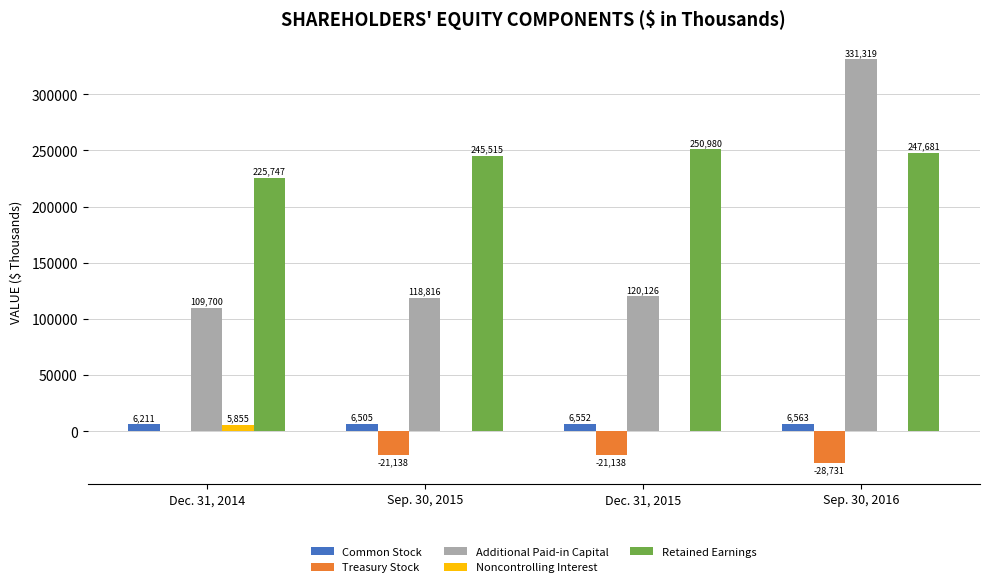

What is the maximum value shown in the chart?

331319